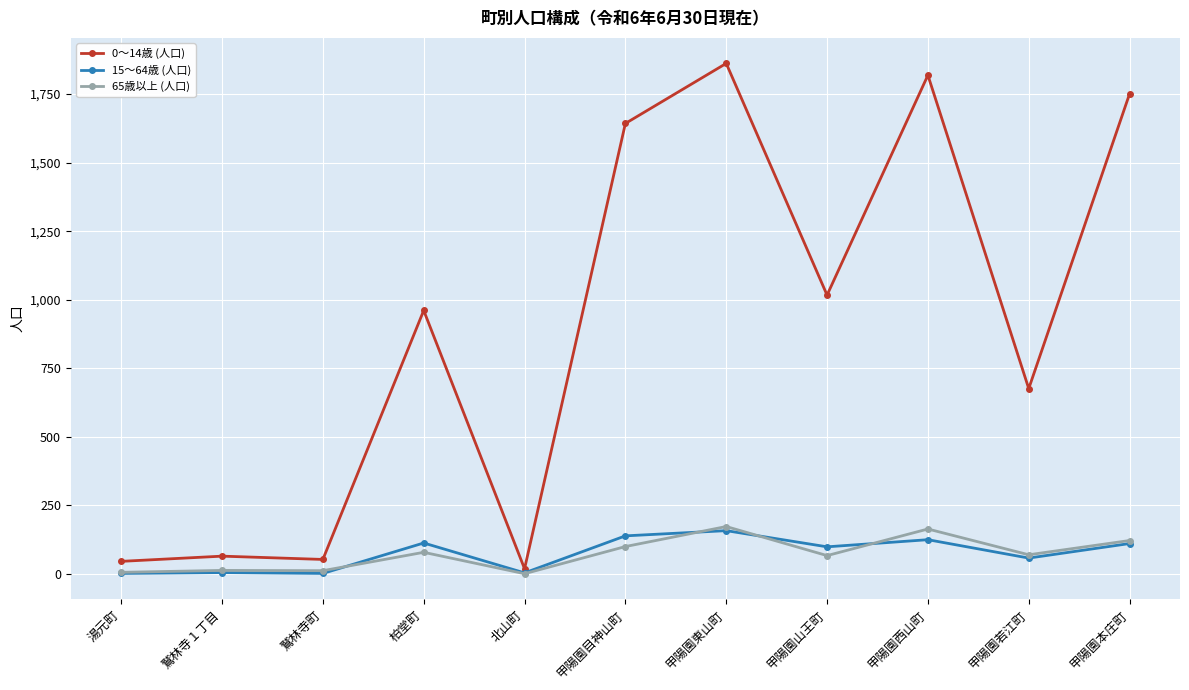

True or false: 15～64歳 (人口) has more than 1 interior local peaks.

True